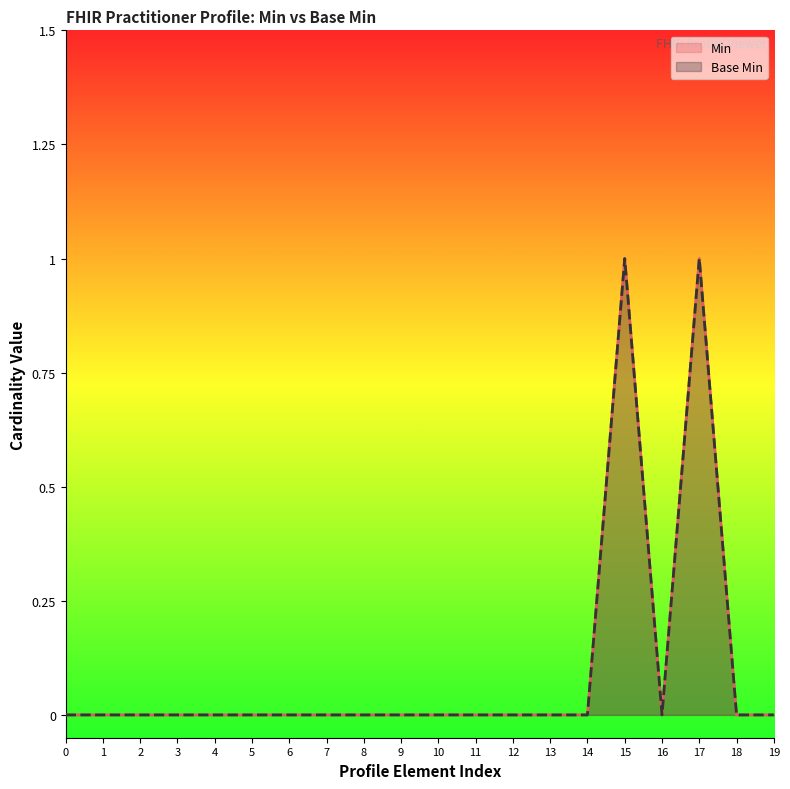

The value of Min at 15 is 1. True or false?

True